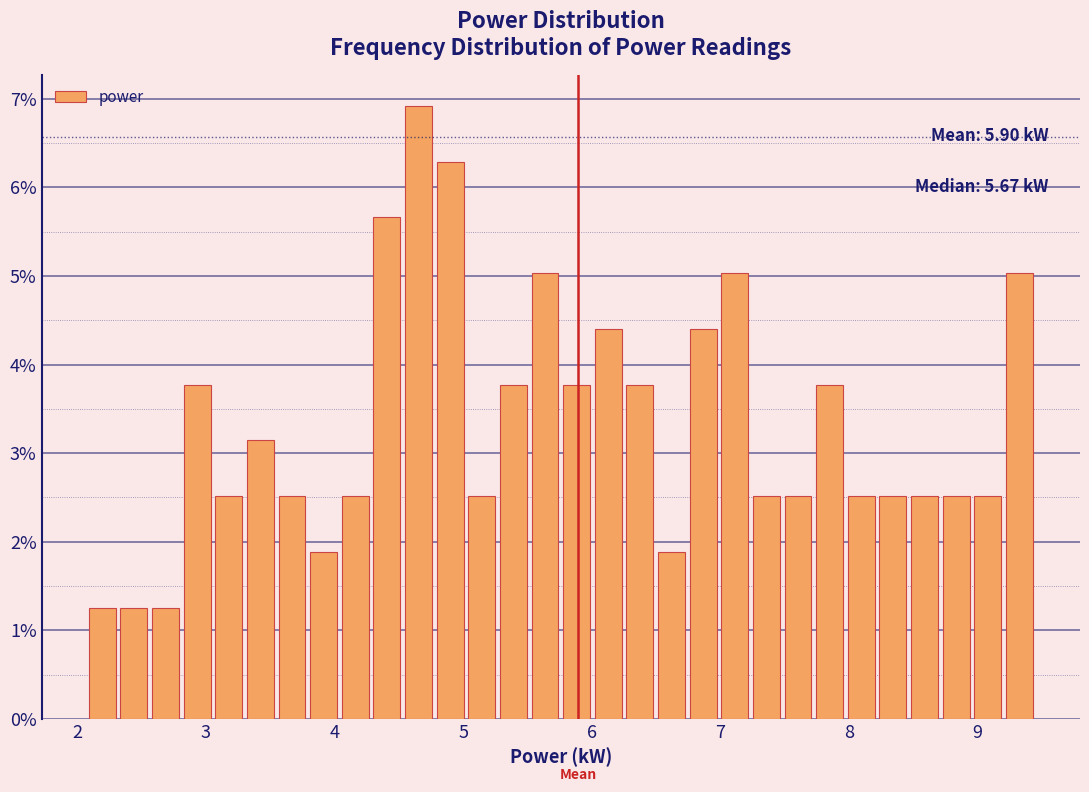

Read against the x-axis, roughly where is the centre of the tallest bar?

4.7